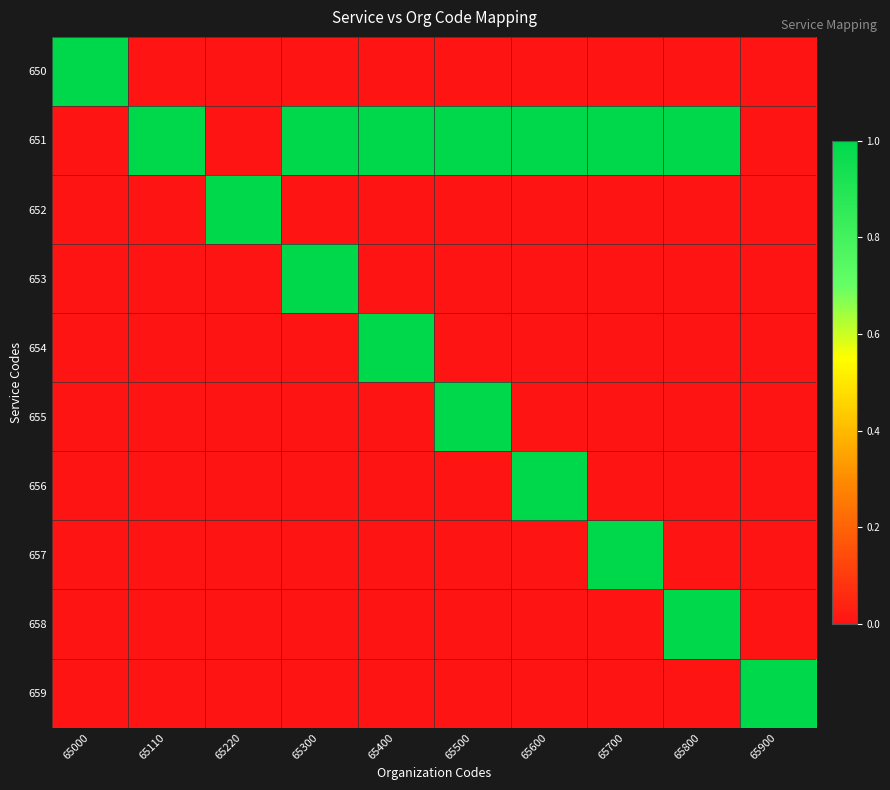

At how many categories does at least one series exceed 0?

10